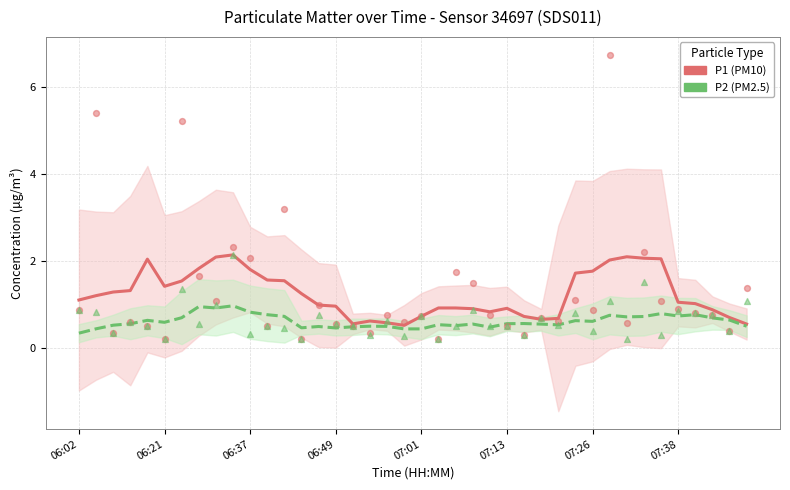

Which series reaches the maximum Y coordinate?

P1